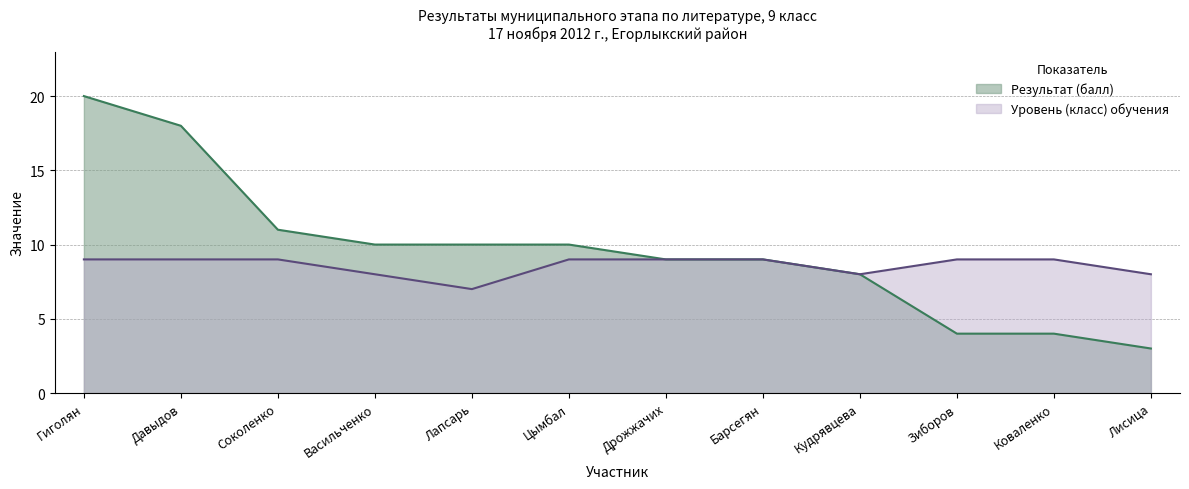

Does the chart display data point markers on the line(s)?

No